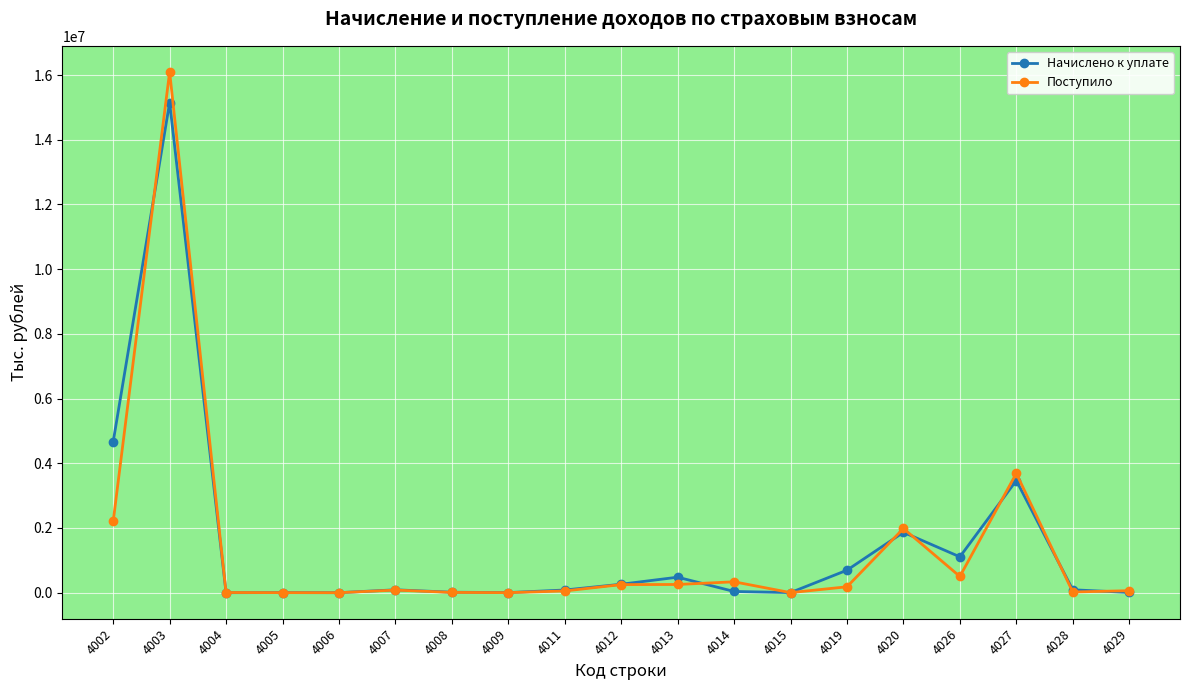

What is the maximum value for Начислено к уплате?

15147761